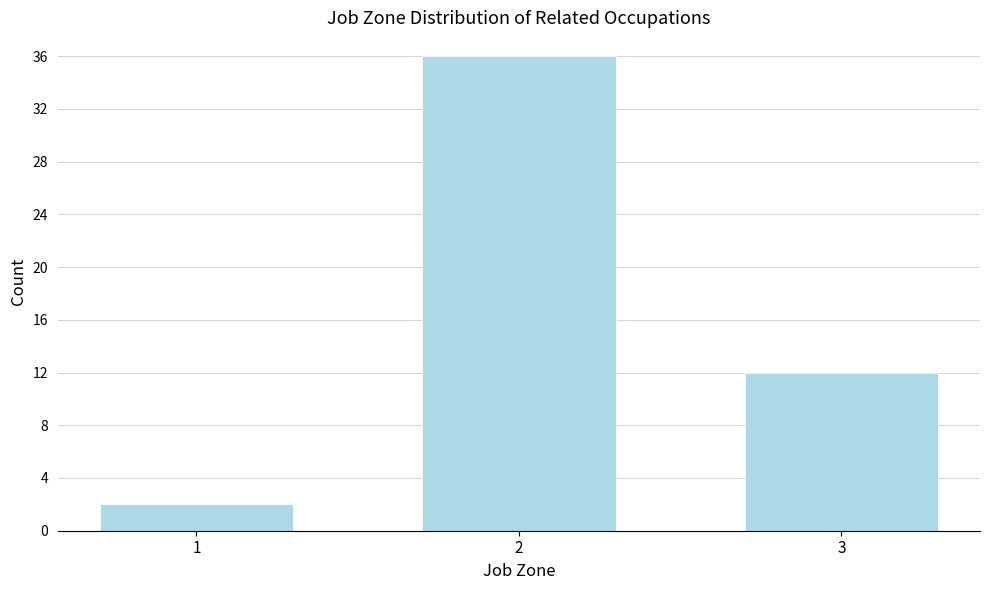

Reading left to right, transcribe all the data shown in this chart.

1=2	2=36	3=12